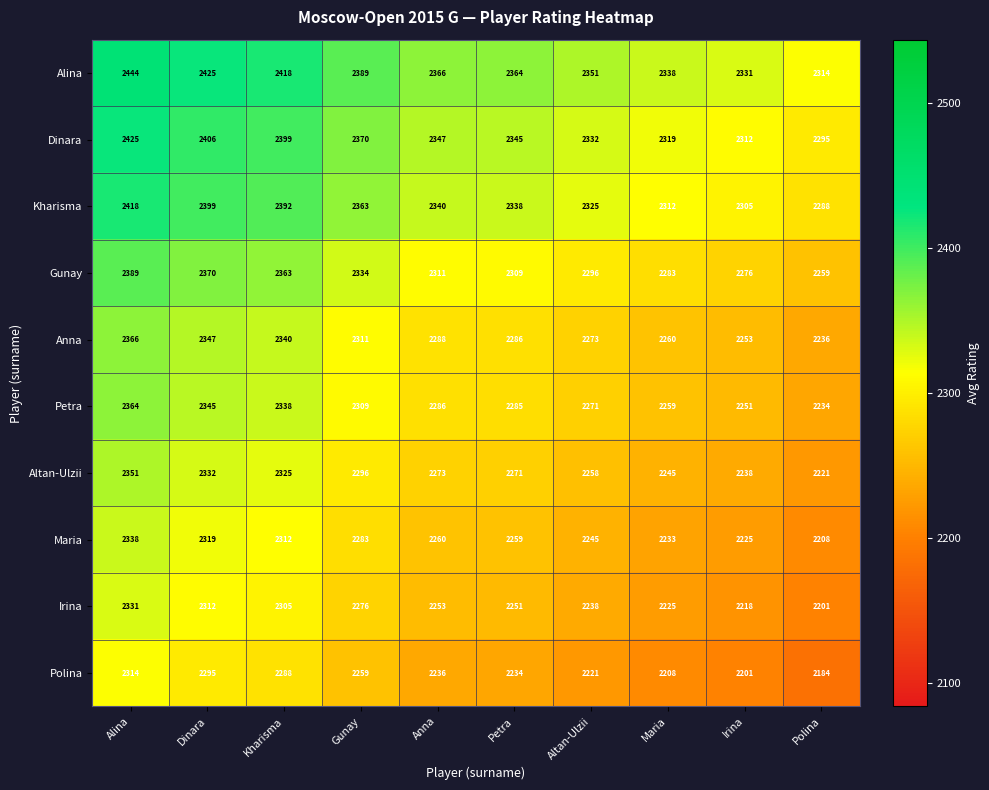

Rank the series at Irina from lowest to highest value.

Polina, Irina, Maria, Altan-Ulzii, Petra, Anna, Gunay, Kharisma, Dinara, Alina